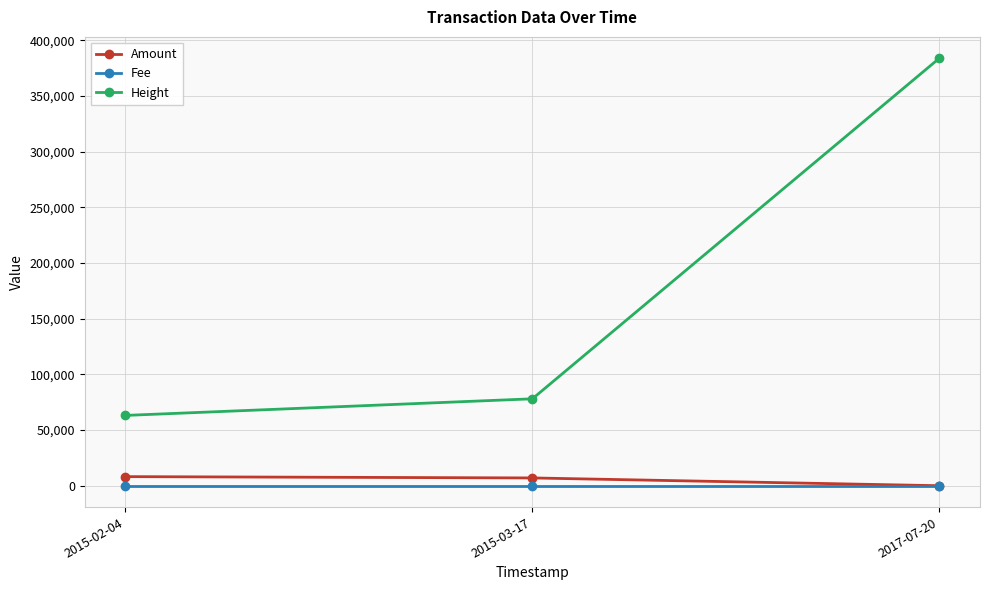

What is the spread (max minus min) of values at 2015-02-04?

63131